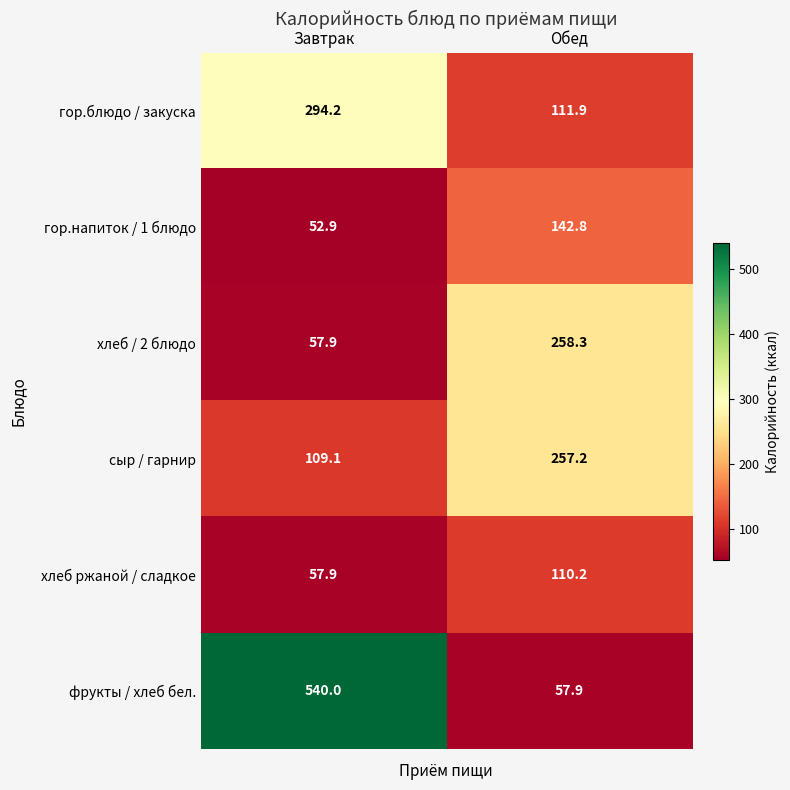

What is the sum of the хлеб / 2 блюдо values at Завтрак and Обед?

316.2